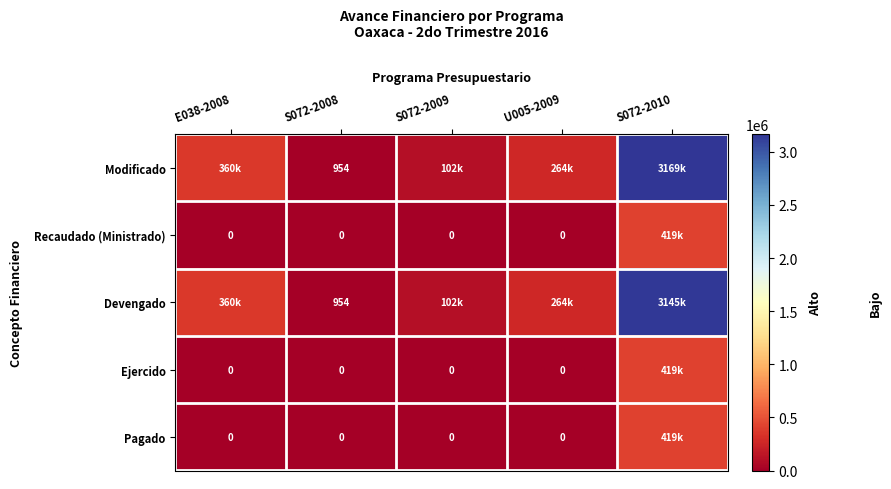

Rank the series by their maximum value, from lowest to highest.

Recaudado (Ministrado), Ejercido, Pagado, Devengado, Modificado